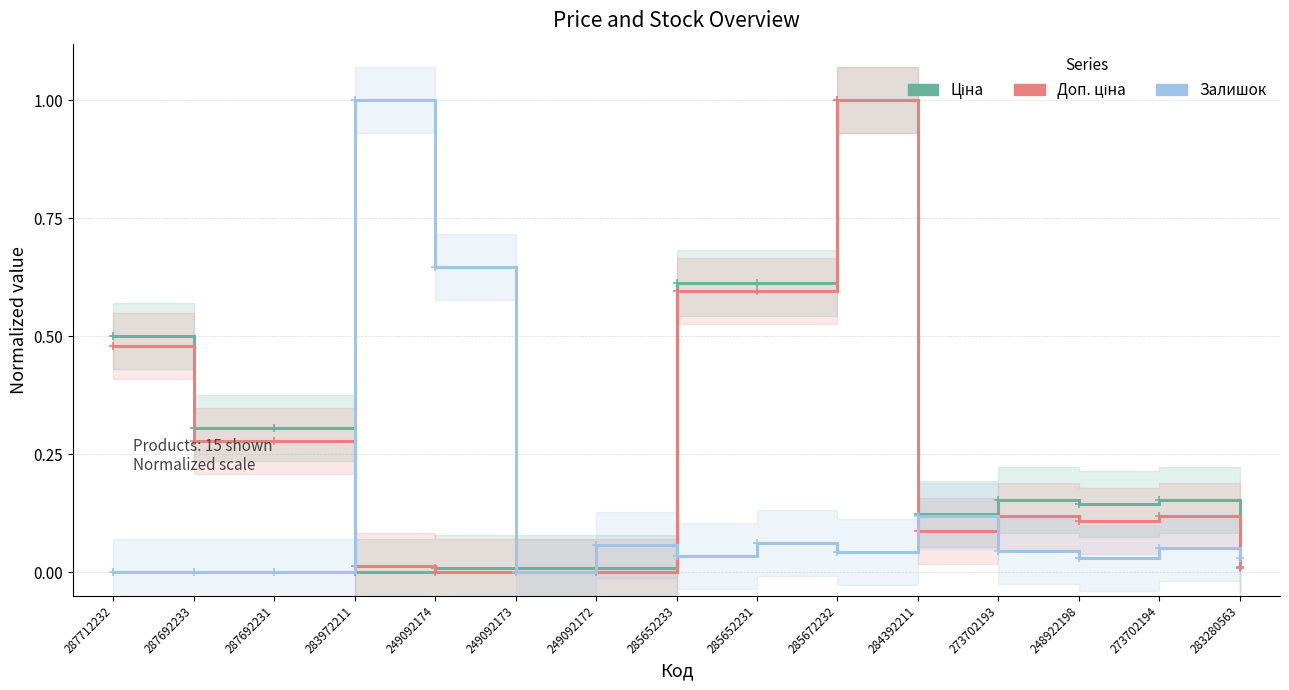

At which category is the sum across all series the highest?

285672232